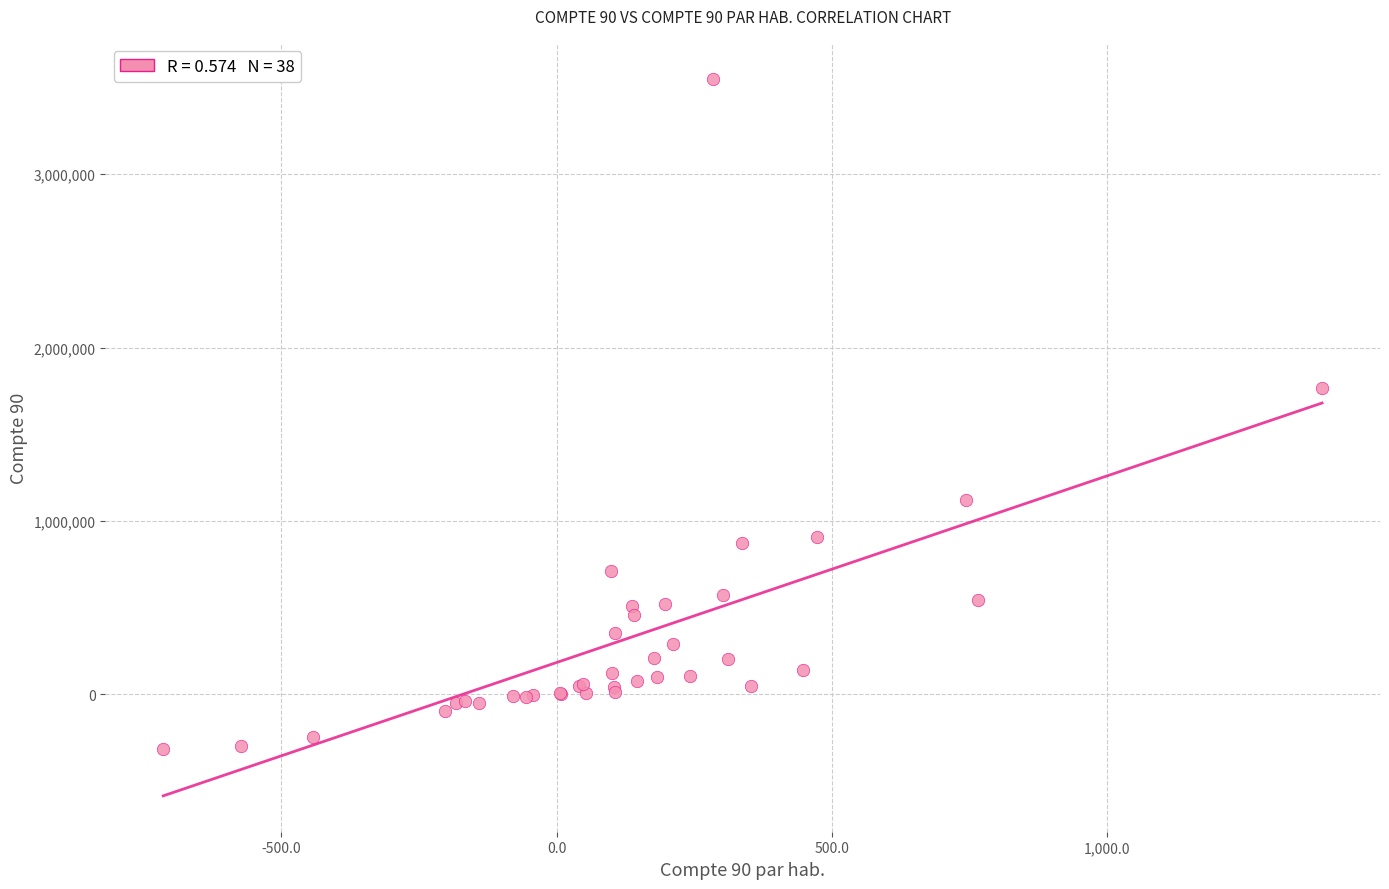

What Y value in the scatter plot is closest to 1618552?

1766349.5